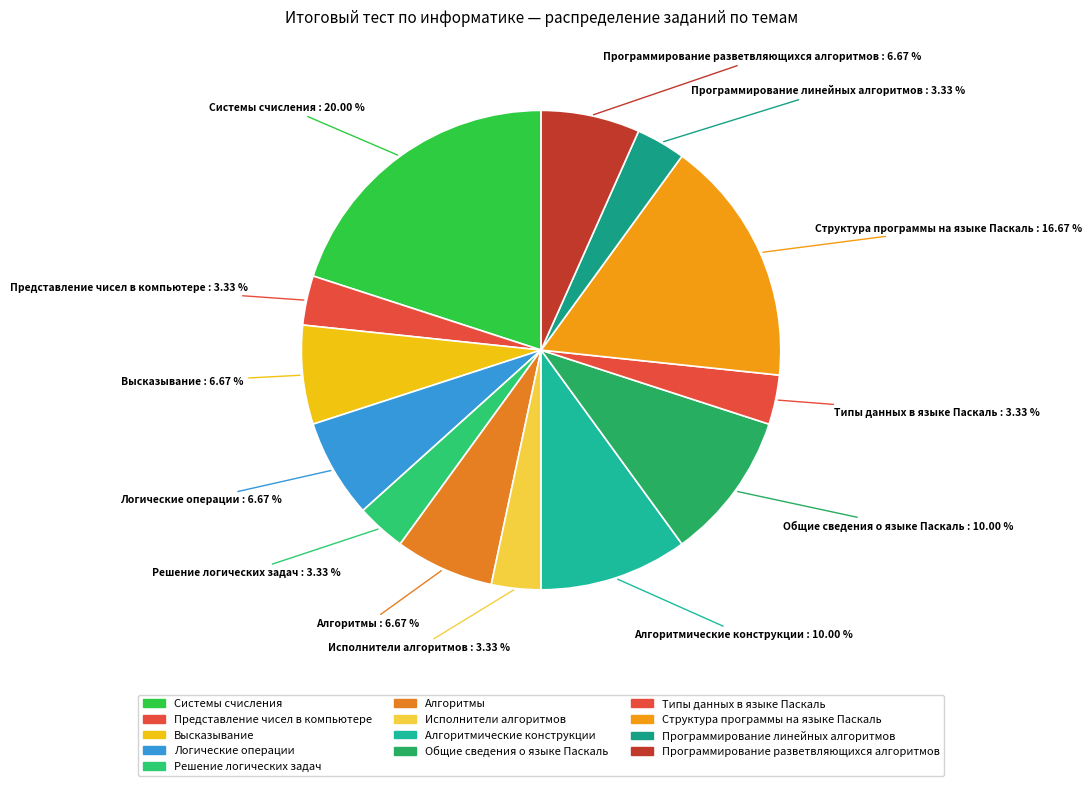

Count the number of slices in the pie.

13